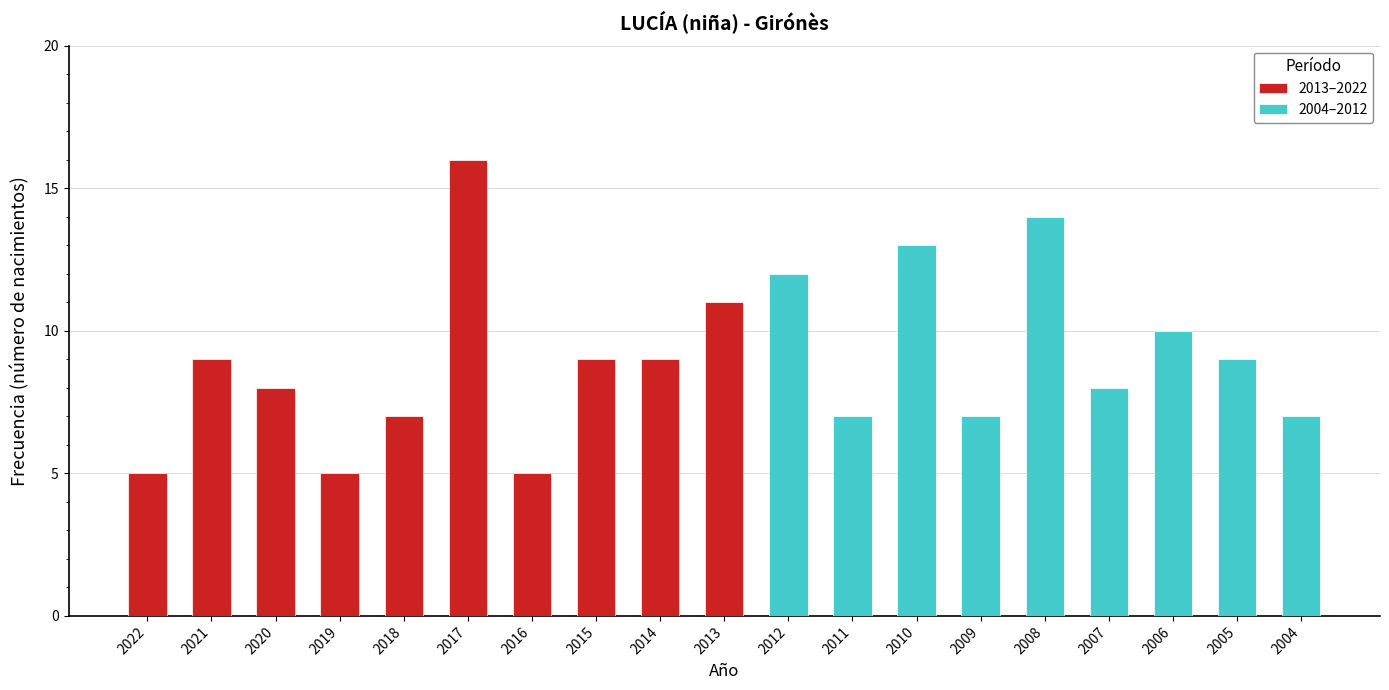

What is the change in value from 2016 to 2011?

+2